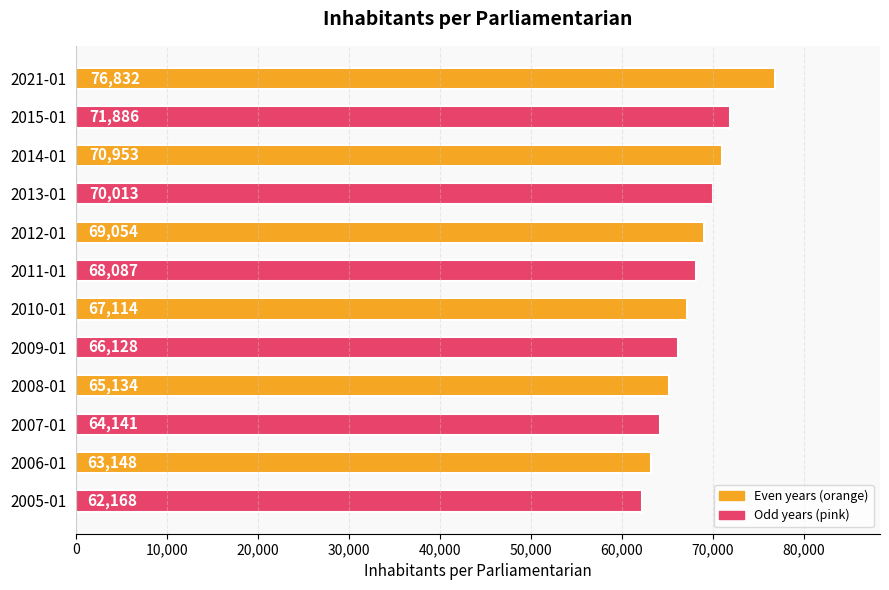

How many bars are there in total?

12